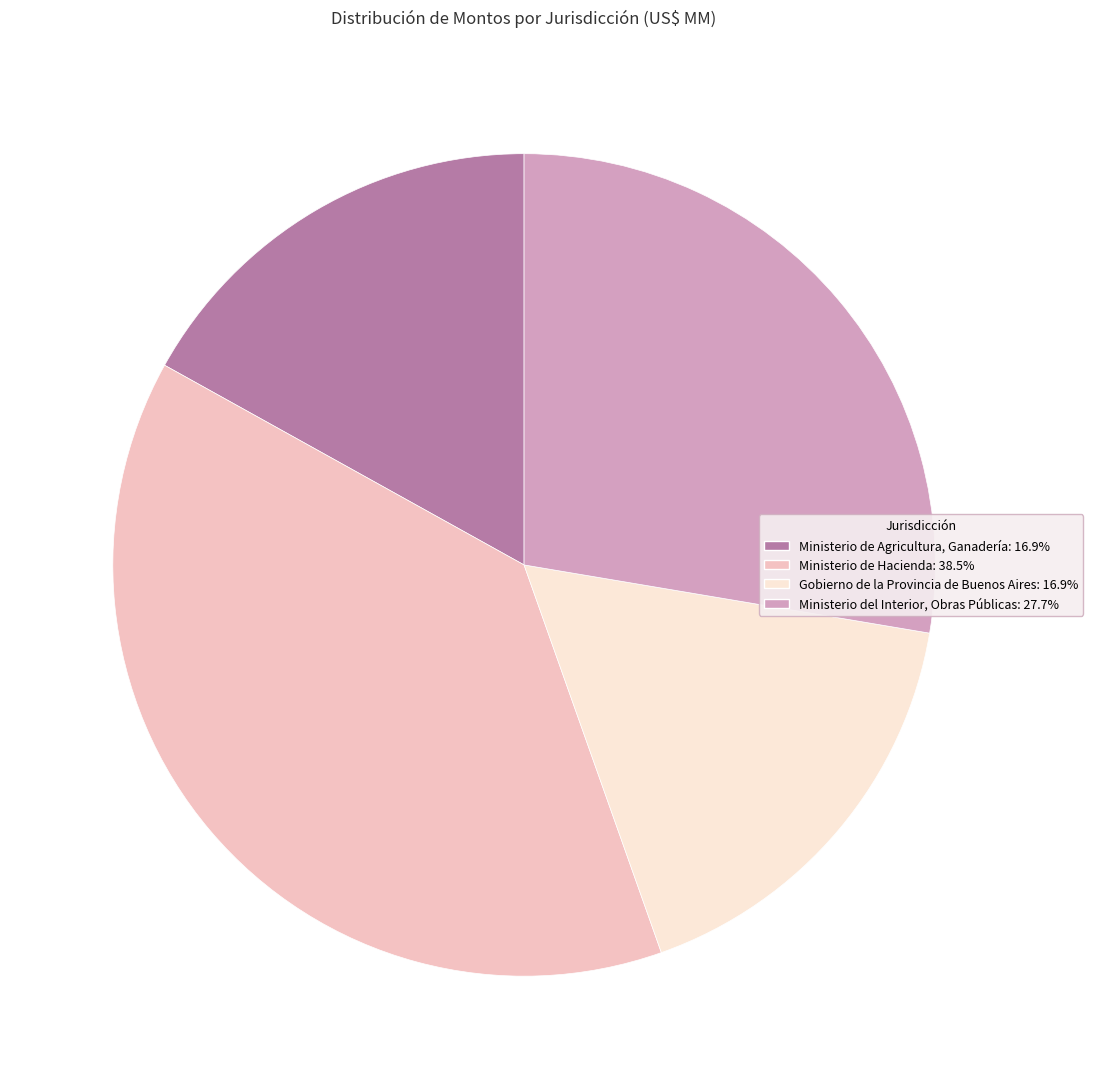

What is the largest slice in the pie chart?

Ministerio de Hacienda